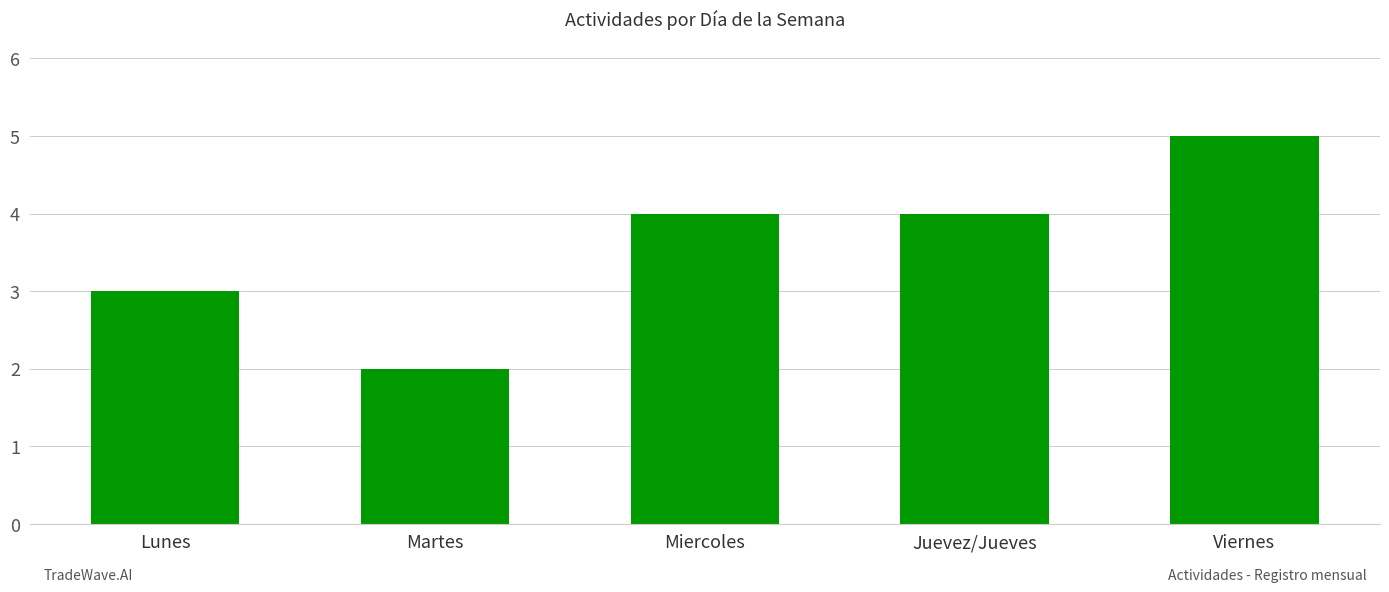

True or false: the data shows 5 at Viernes.

True